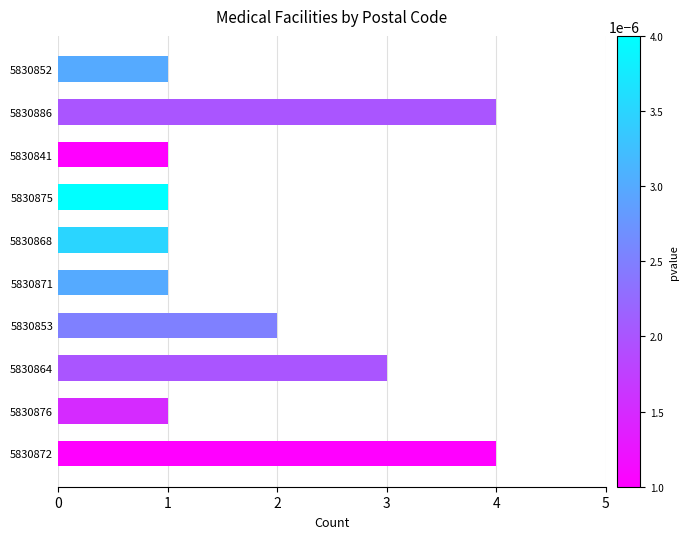

What is the minimum value shown in the chart?

1